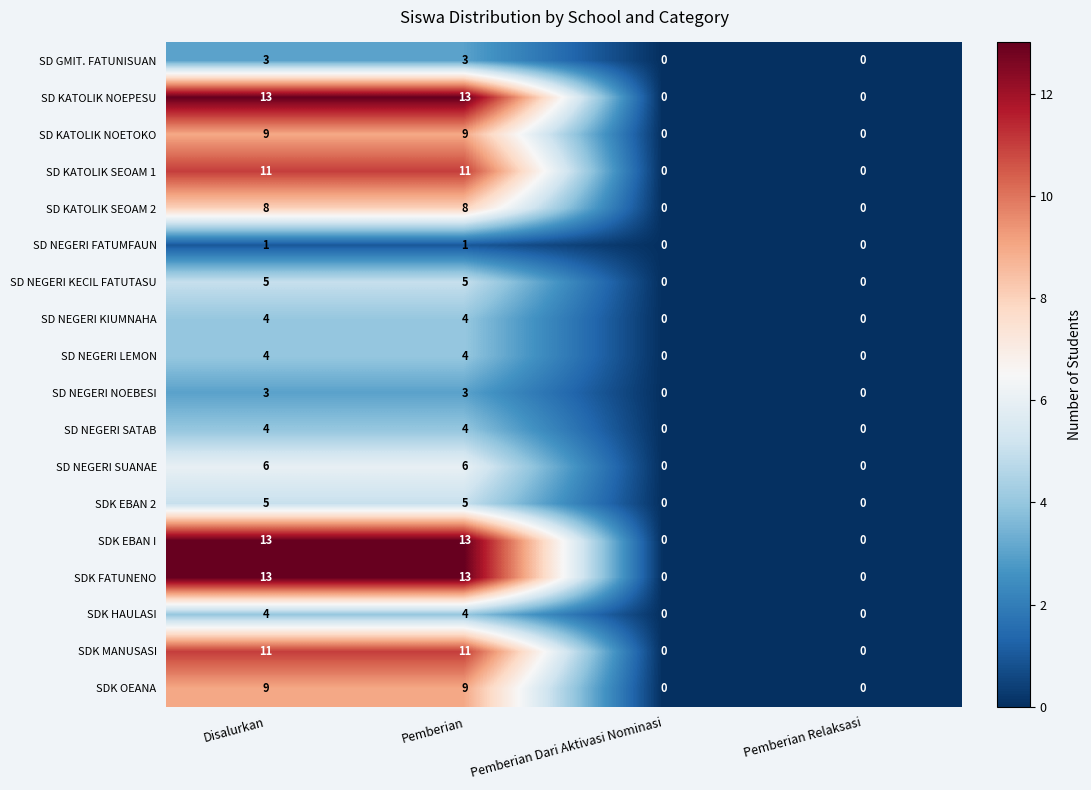

How many positive values does the SD KATOLIK NOETOKO series have?

2